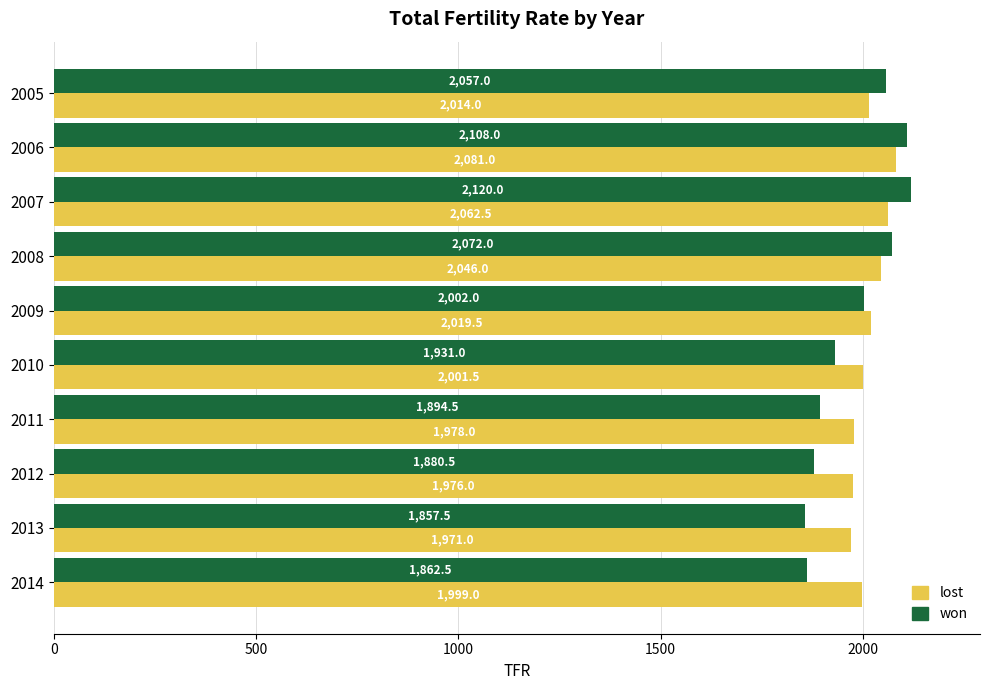

What is the sum of all won values?

19785.0